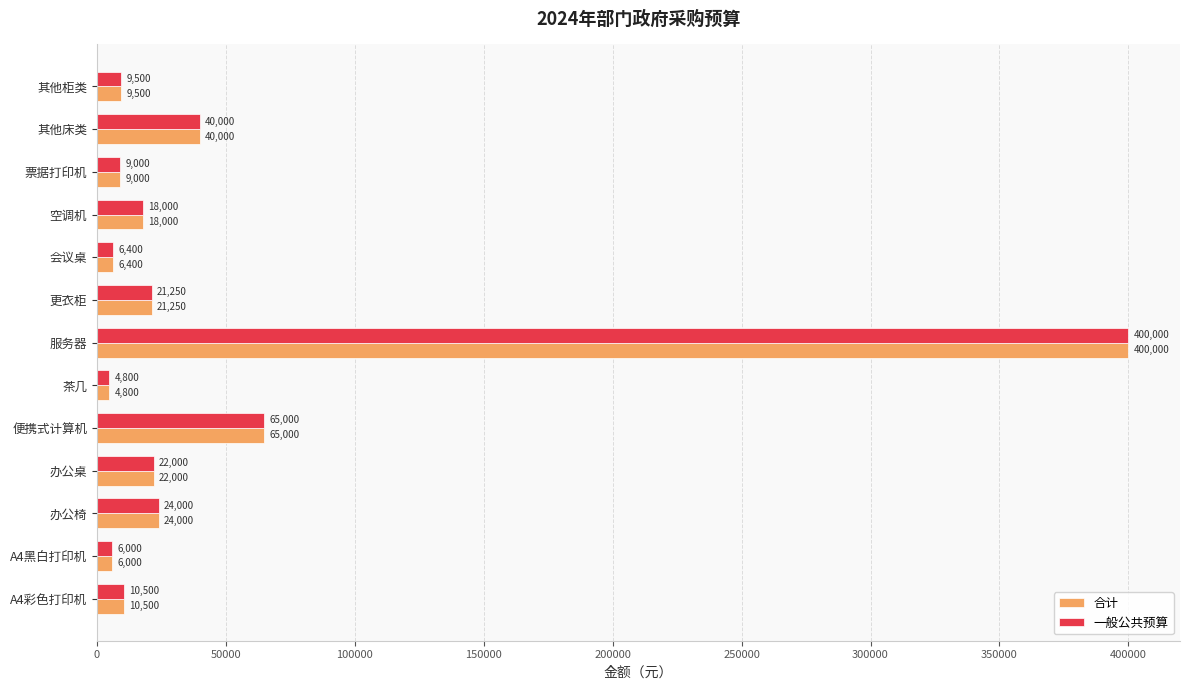

Which category has the highest value in the 一般公共预算 series?

服务器